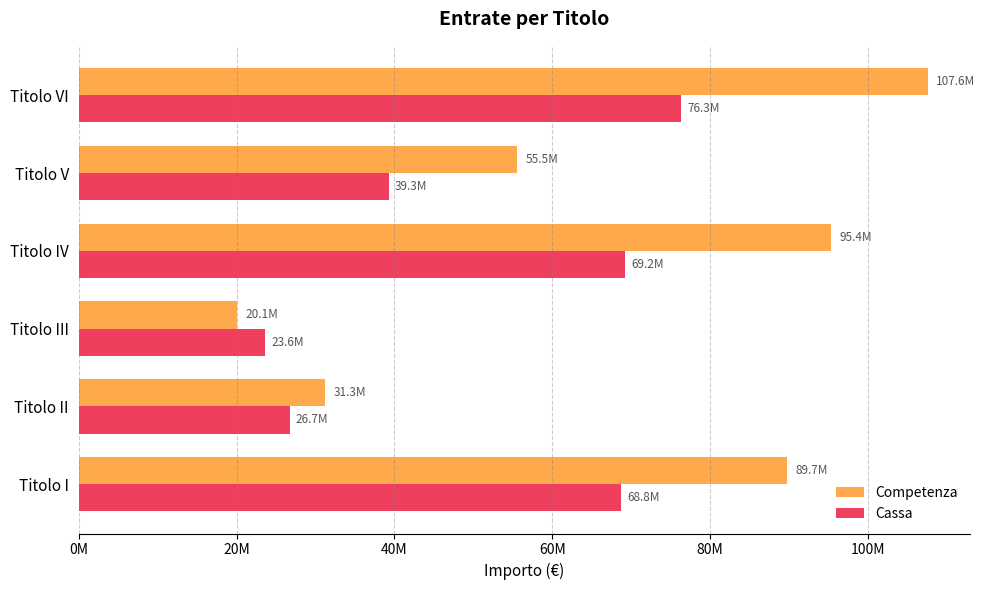

What are all the series names shown in the legend?

Competenza, Cassa